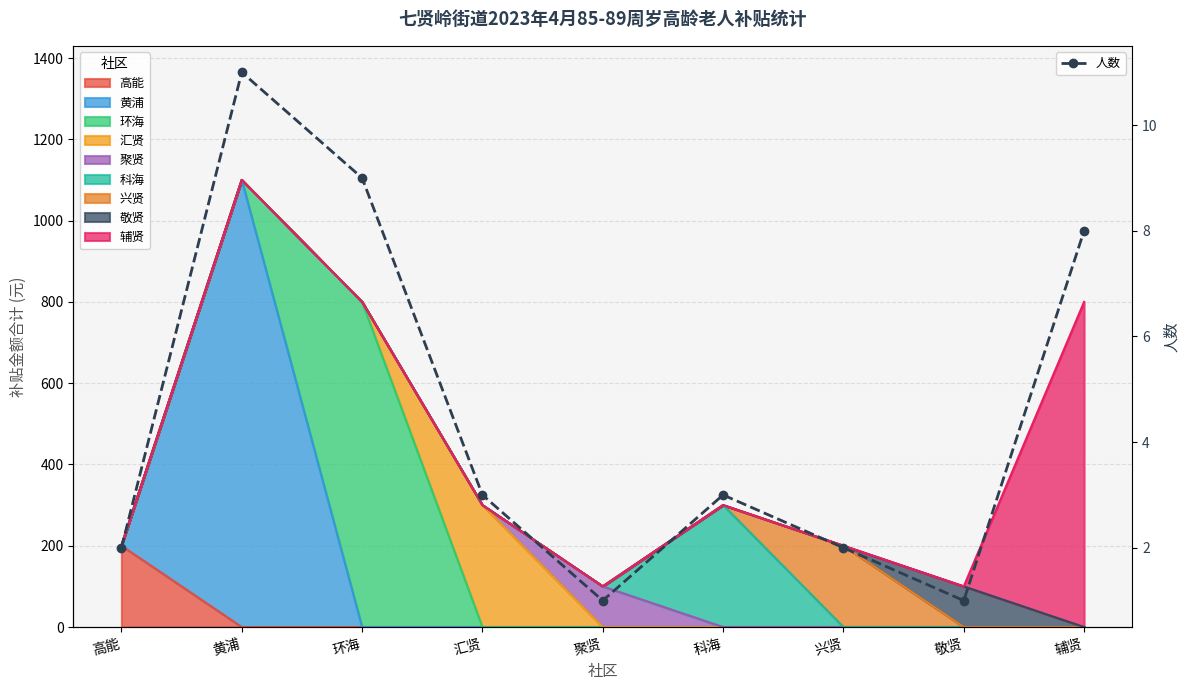

At which label is the value closest to 6?

辅贤